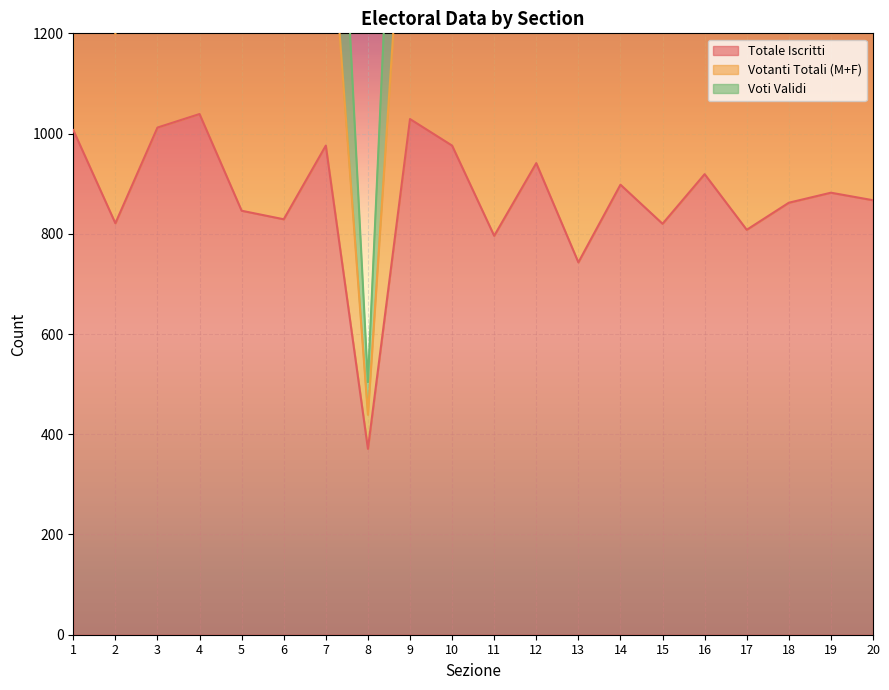

How many interior local peaks does the Votanti Totali (M+F) series have?

7